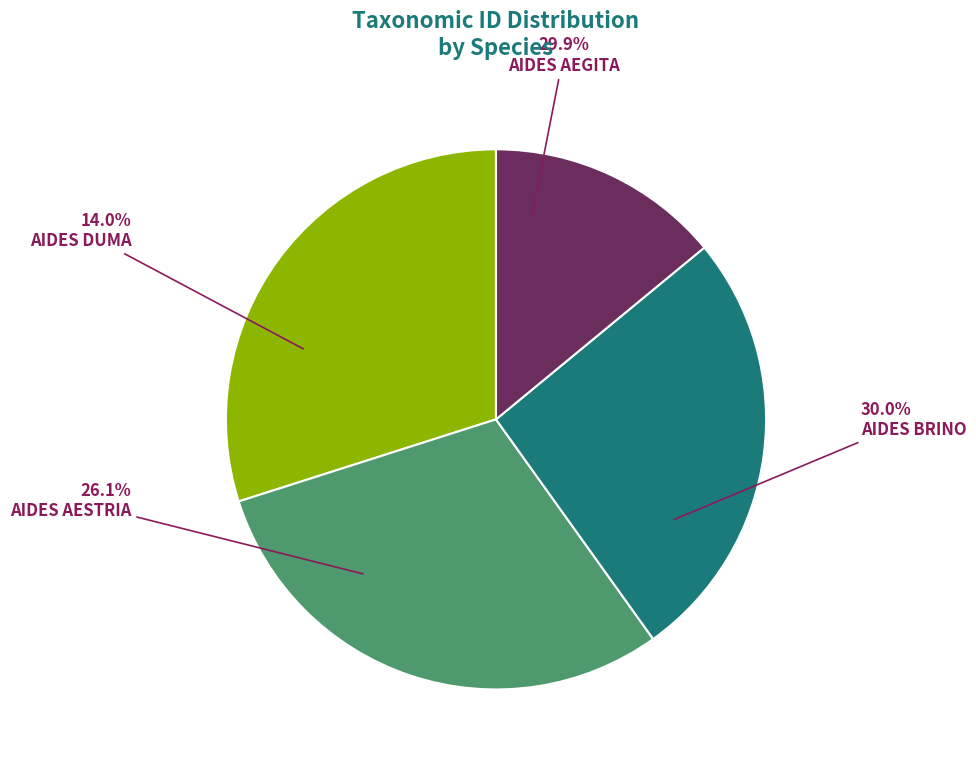

Is there any slice that represents more than half of the pie?

No